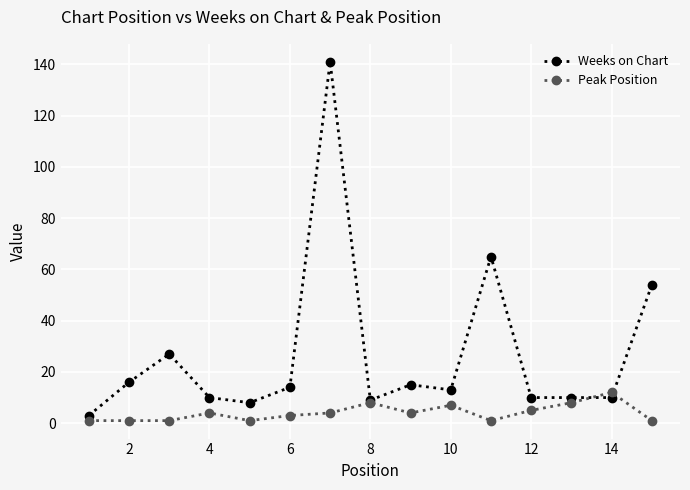

What is the greatest value displayed?

141